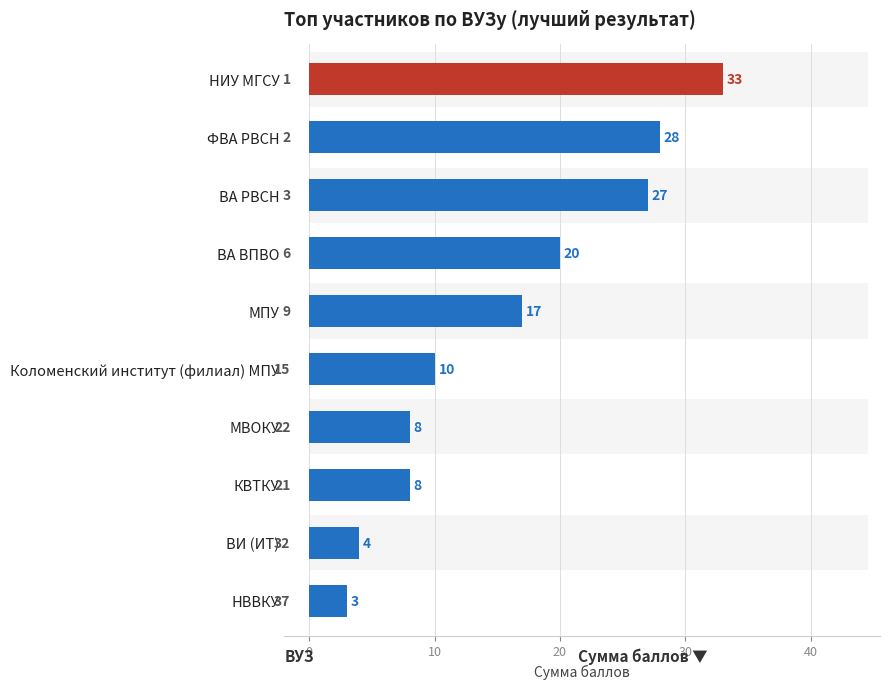

What is the change in value from ВА ВПВО to КВТКУ?

-12